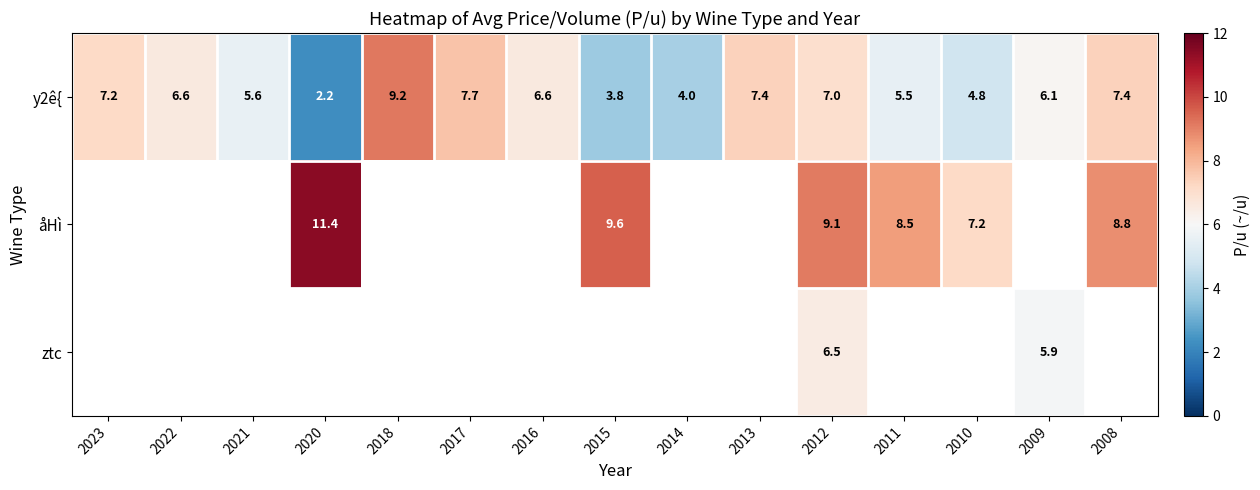

How many data points in y2ê{ are above 6?

9